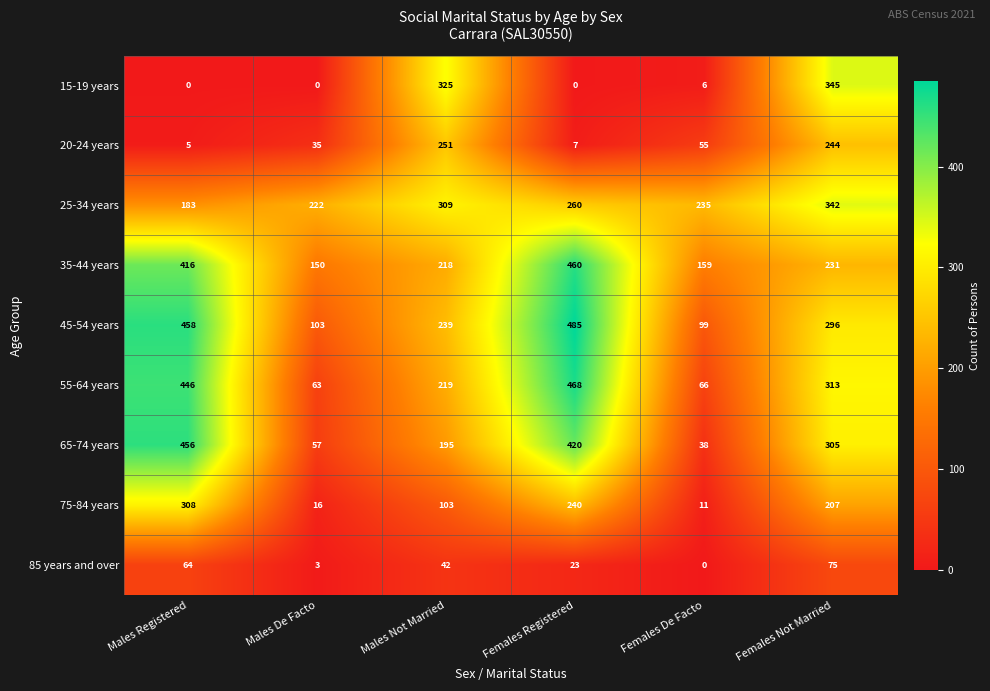

What is the difference between the maximum and minimum values in the 65-74 years series?

418